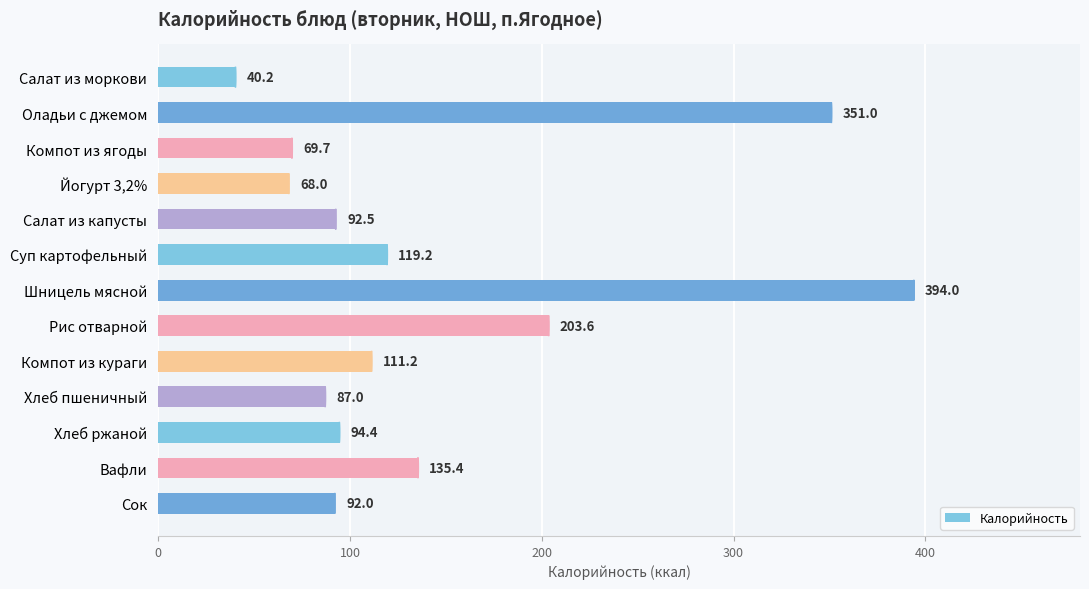

Count the number of data series in this chart.

1